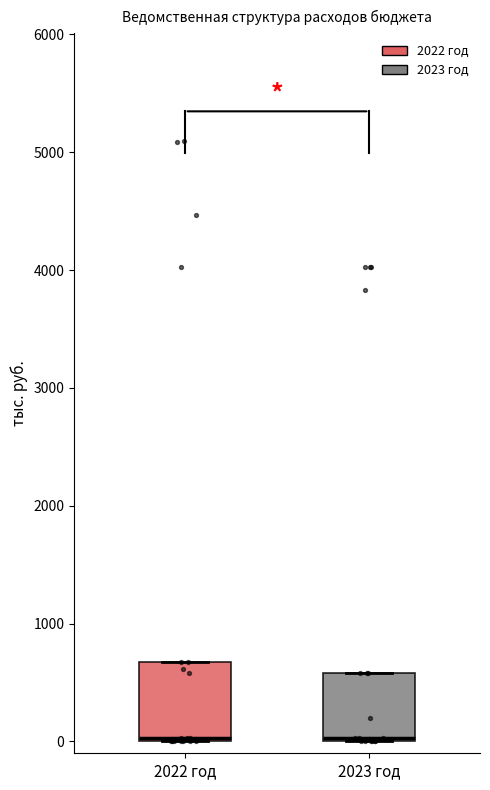

Where is the upper edge of the box for 2022 год on the y-axis? The values are not printed on the chart, so give them approximately, as read against the axis.

700